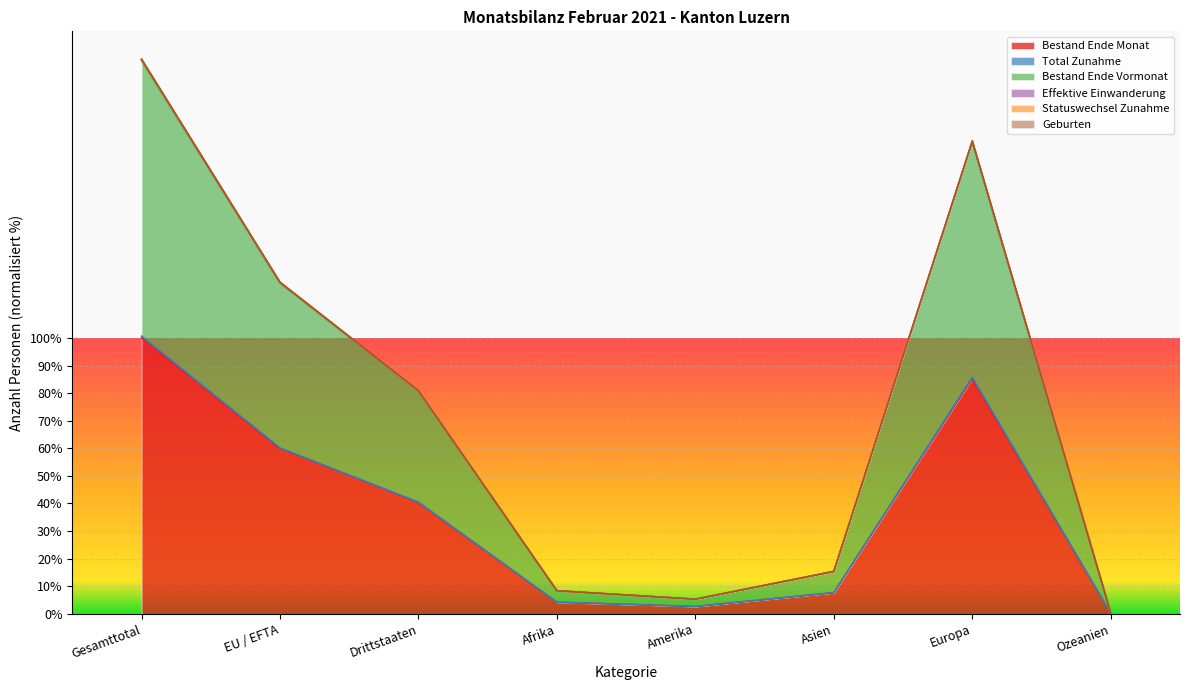

True or false: Effektive Einwanderung has more than 0 interior local peaks.

True